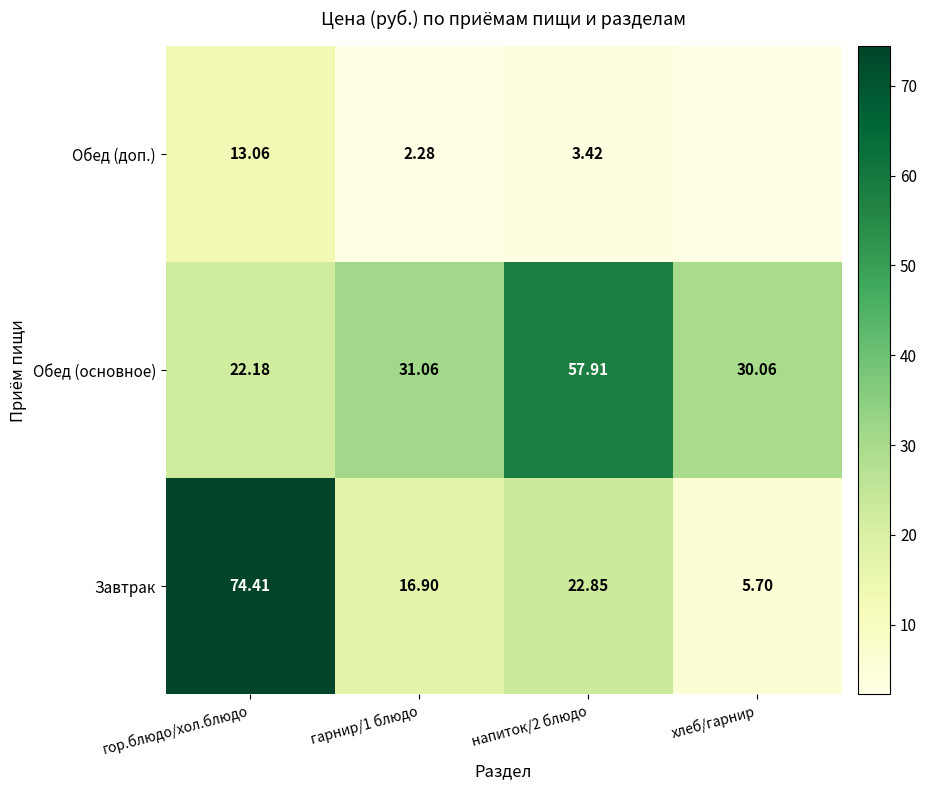

Which series changed the most between гор.блюдо/хол.блюдо and гарнир/1 блюдо?

Завтрак